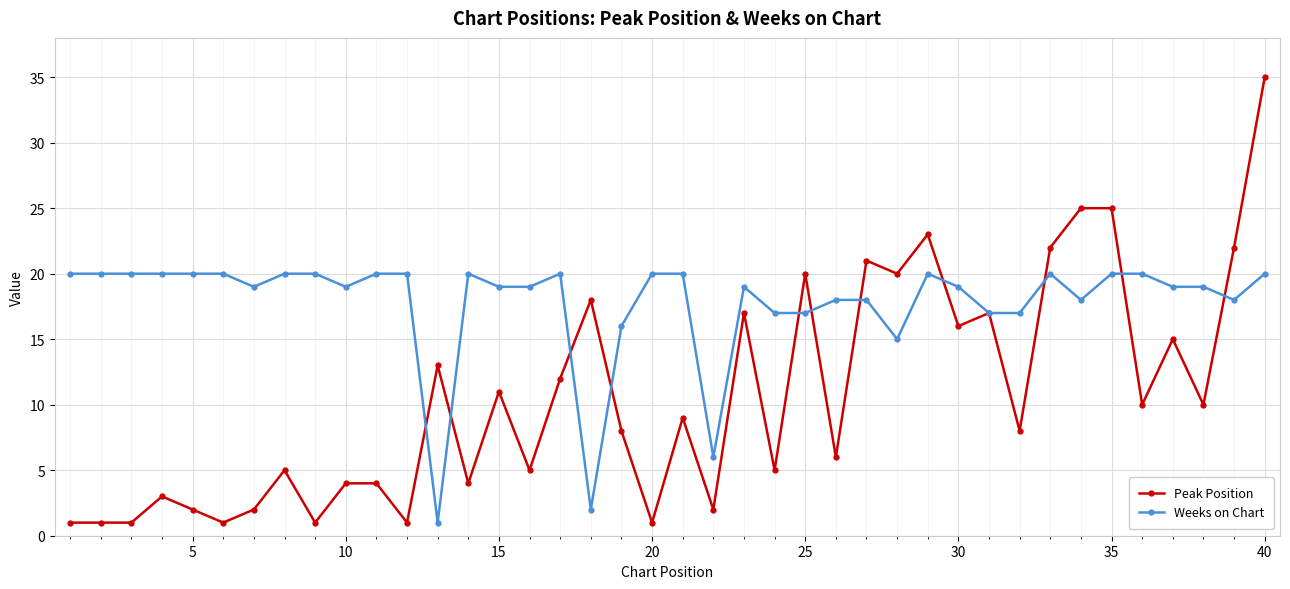

True or false: Weeks on Chart has more than 2 interior local peaks.

True